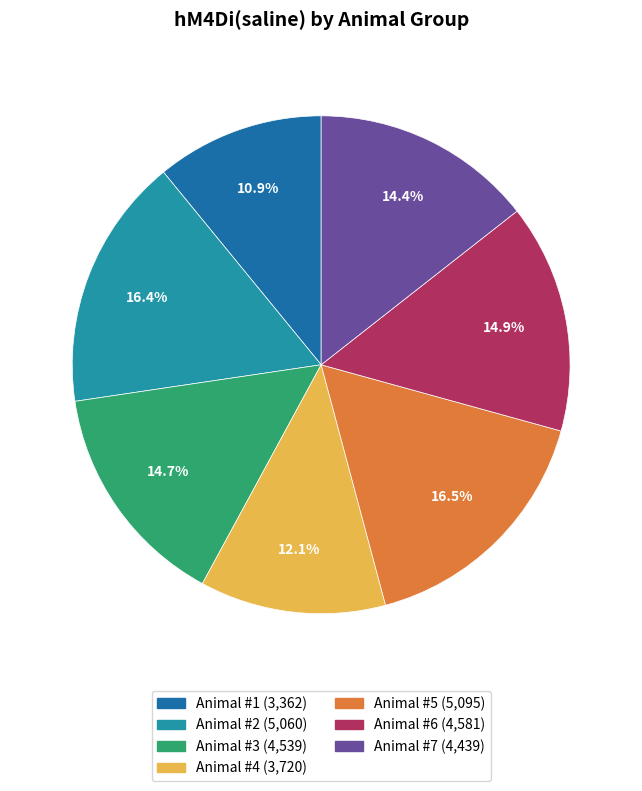

Is there a majority slice in this chart?

No